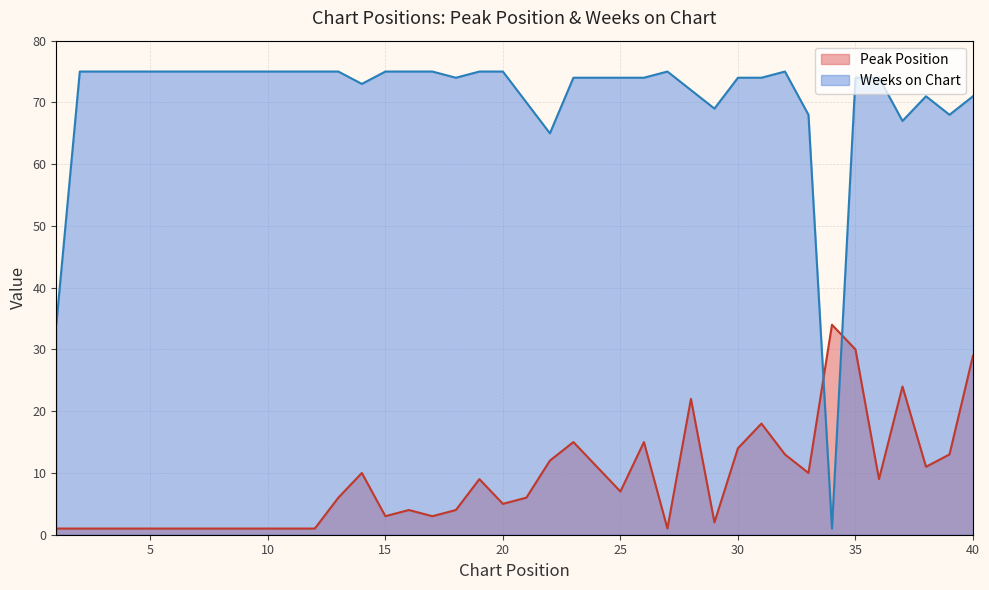

Which series has the largest total across all categories?

Weeks on Chart